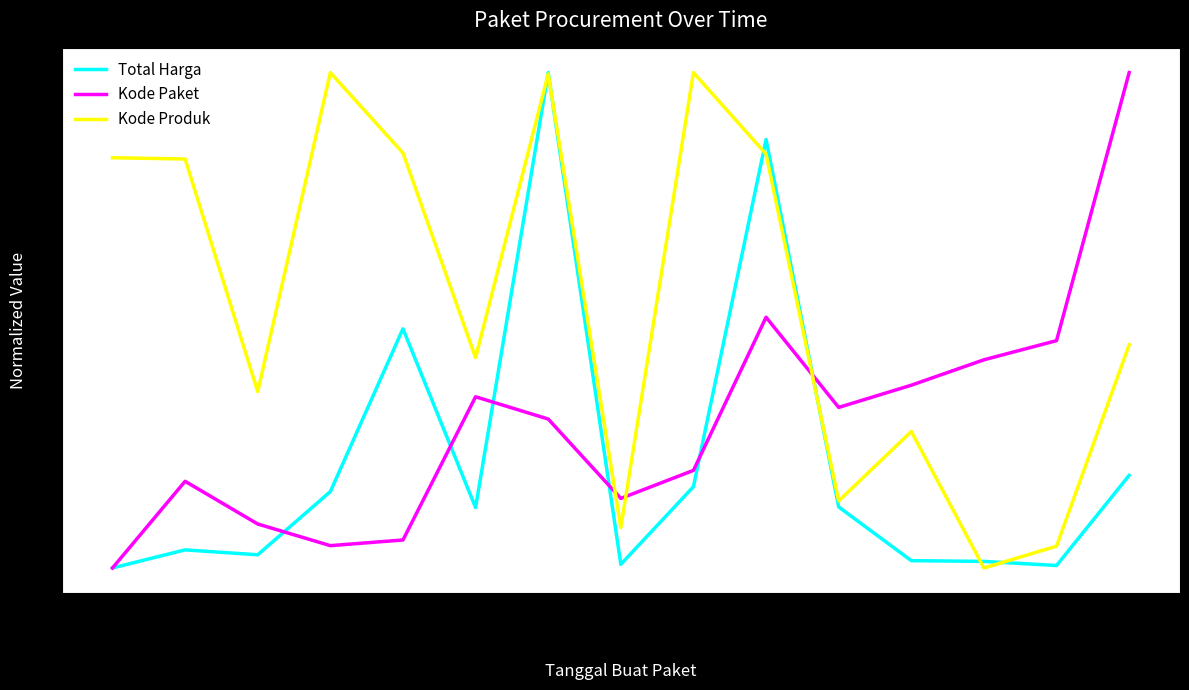

The Kode Paket series shows 0.7 at 2021-12-03. True or false?

False